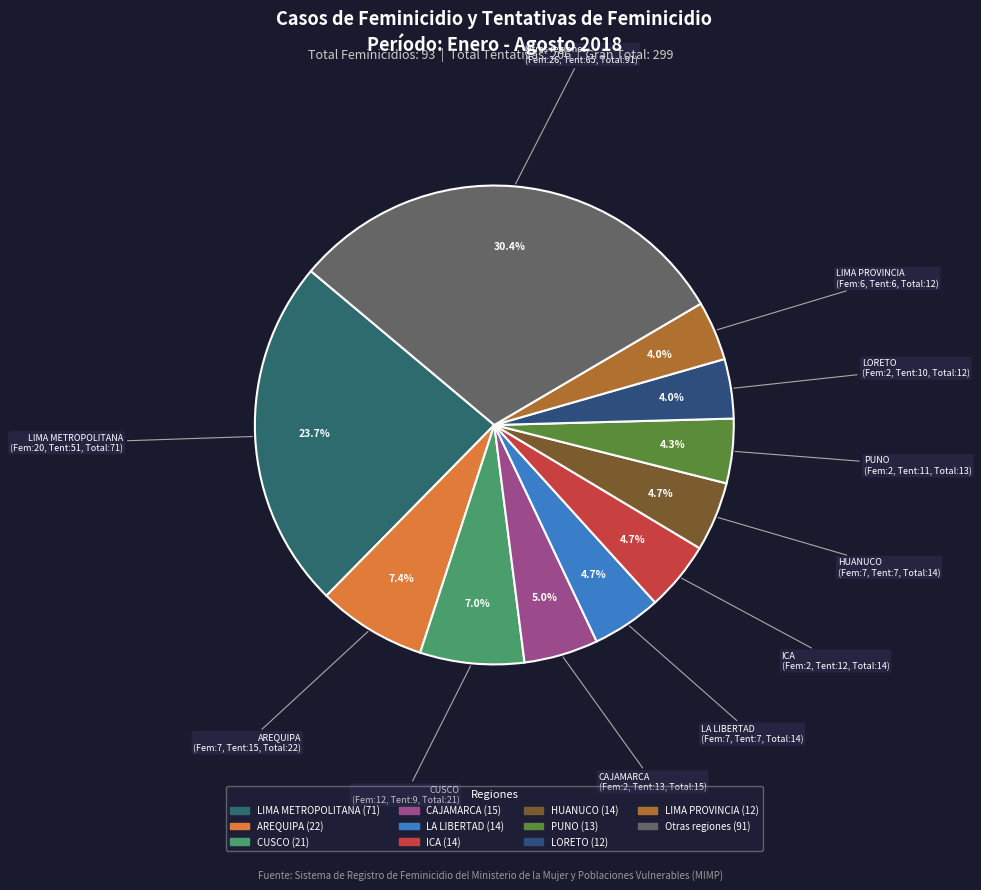

How many slices are in this pie chart?

11